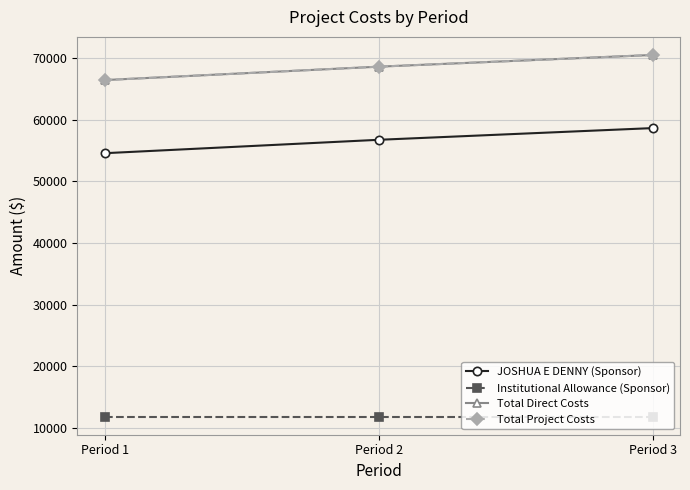

The value of JOSHUA E DENNY (Sponsor) at Period 2 is 56712. True or false?

True